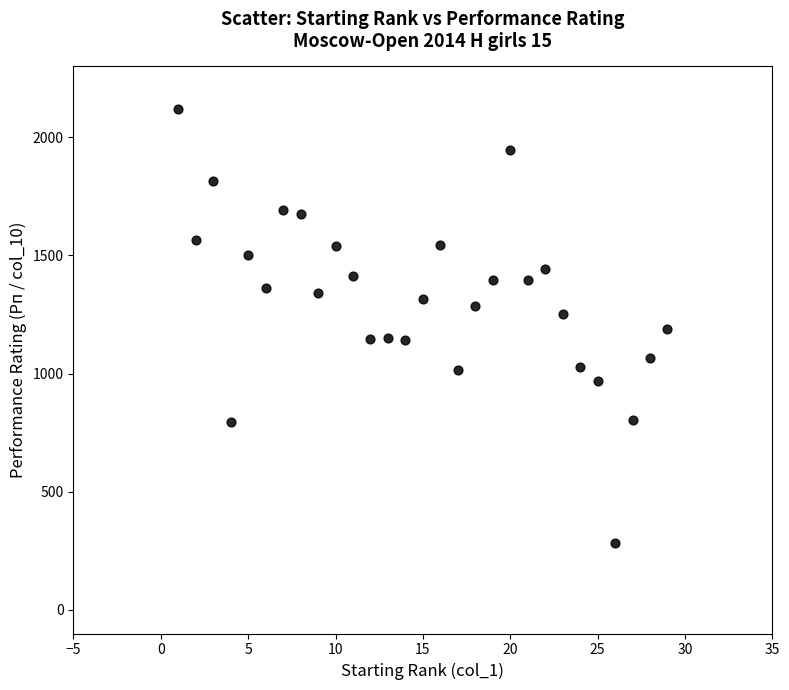

What is the range of X values (max minus min)?

28